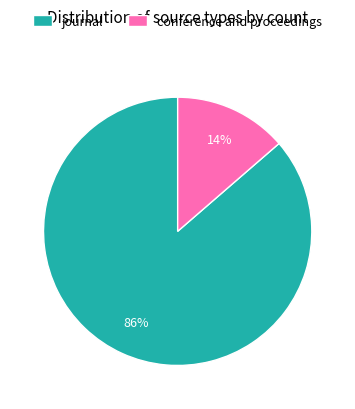

To the nearest percent, what is the combined percentage of journal and conference and proceedings?

100%